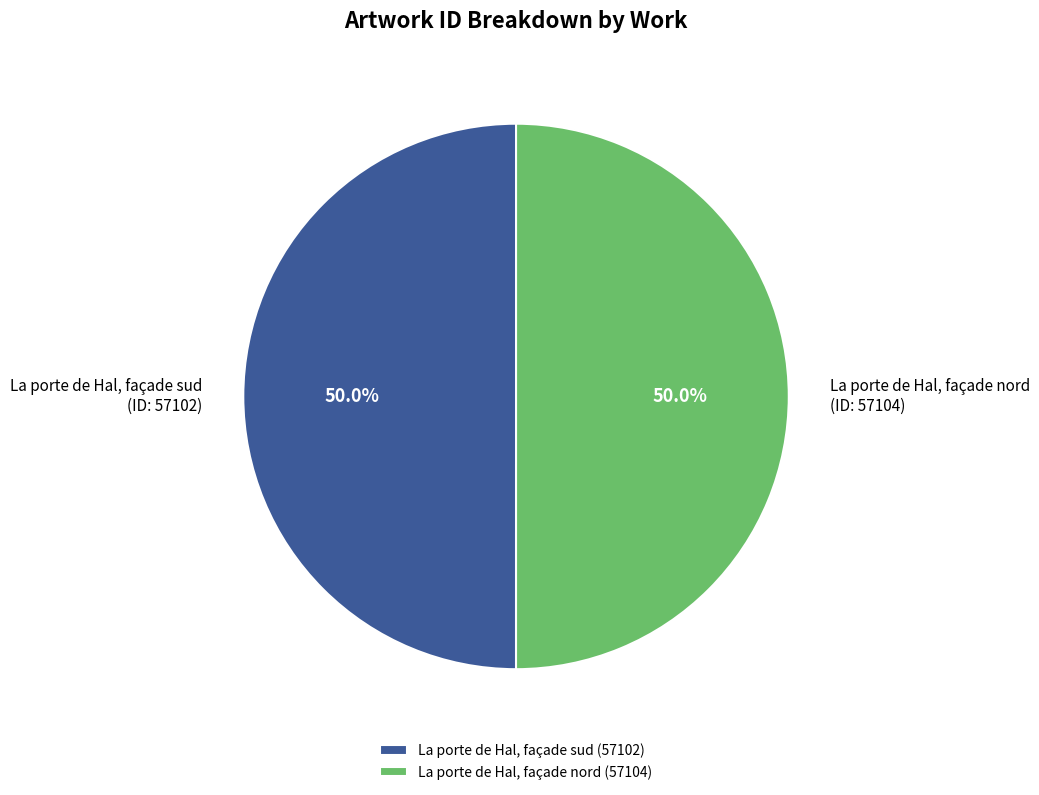

Approximately how many times larger is the value at La porte de Hal, façade nord compared to La porte de Hal, façade sud?

1.0